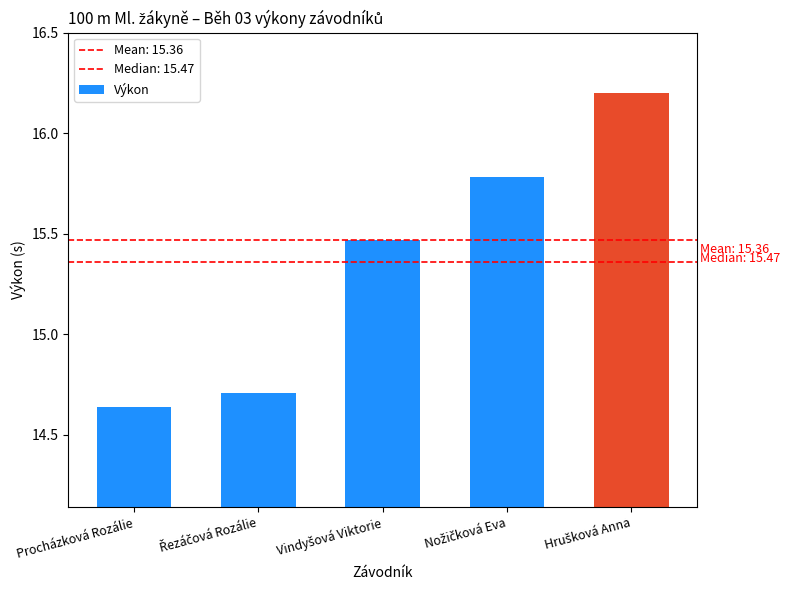

What is the maximum value shown in the chart?

16.2